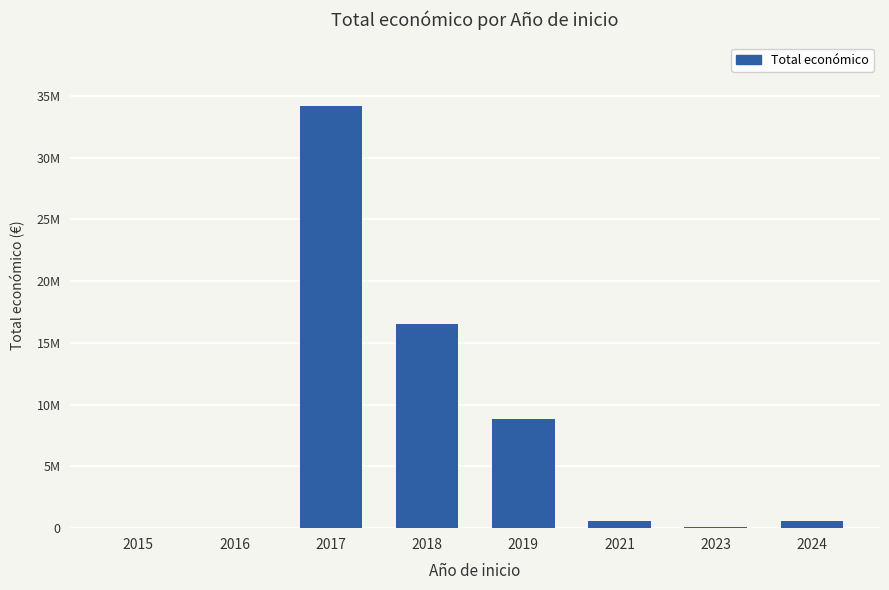

Which category has the highest value across all series?

2017